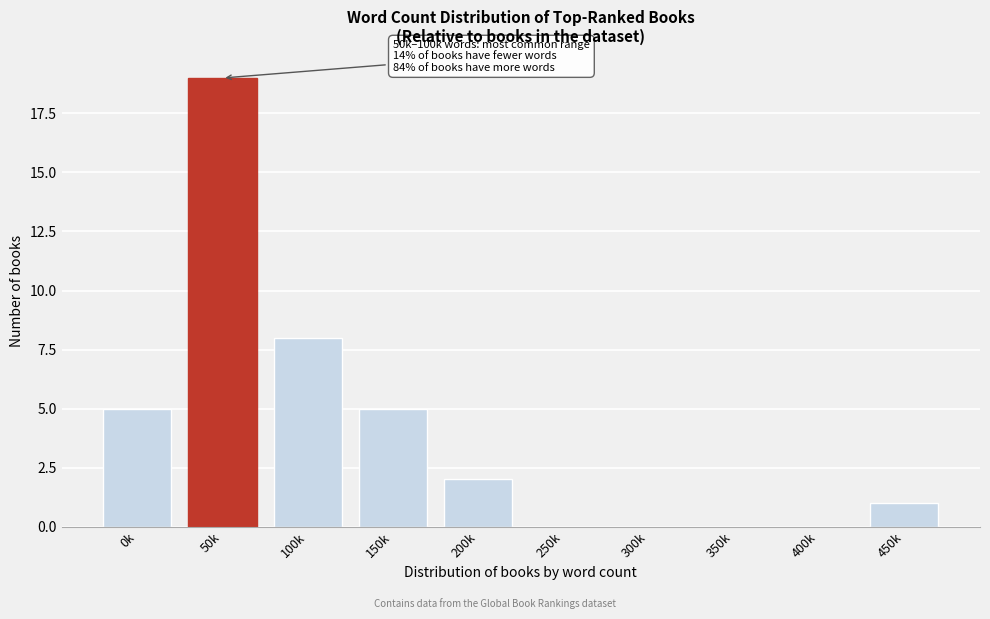

Reading right to left, transcribe all the data shown in this chart.

450k=1	400k=0	350k=0	300k=0	250k=0	200k=2	150k=5	100k=8	50k=19	0k=5